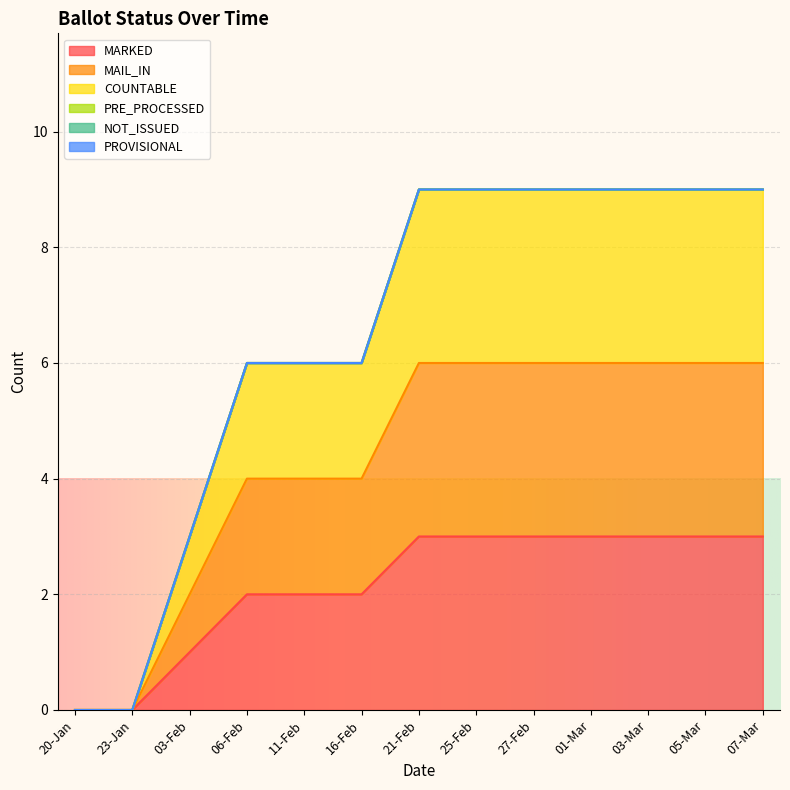

Which has a higher value, 05-Mar or 16-Feb?

05-Mar